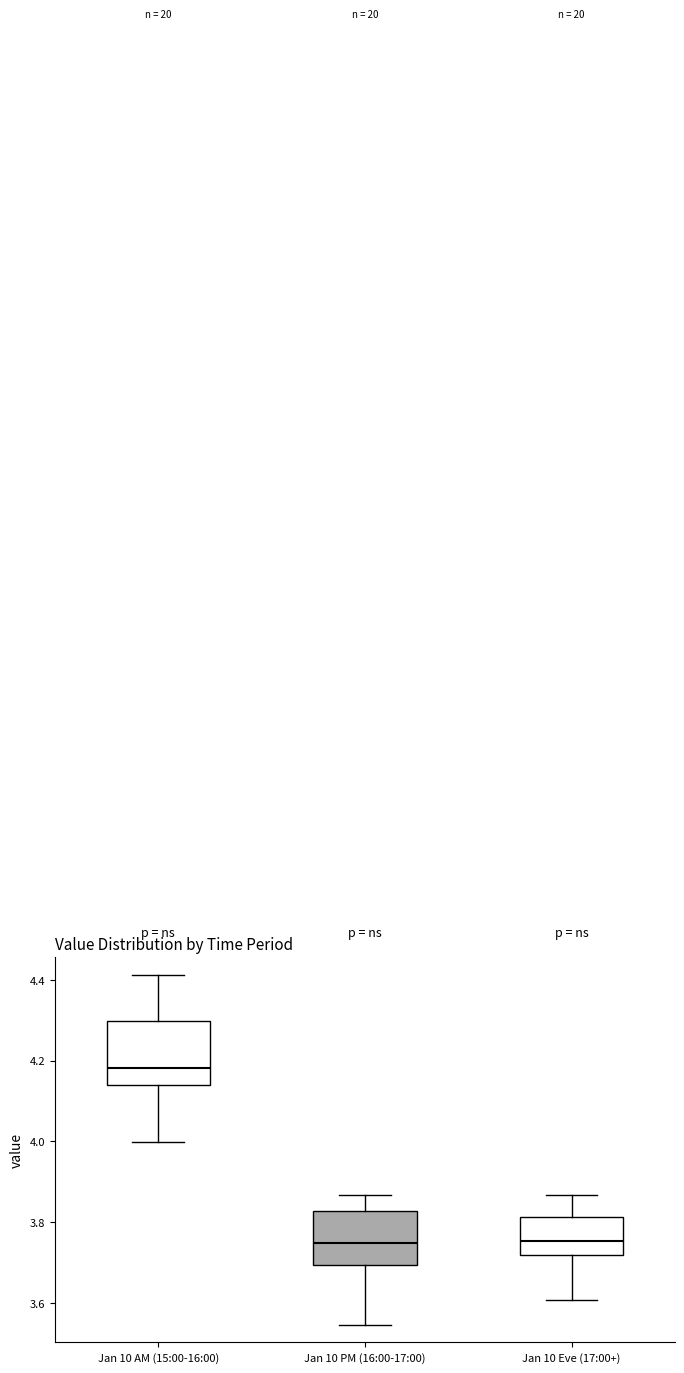

Reading left to right, read every box against the y-axis: the position of its median line, the range the box covers, and the ends of its whiskers. The values are not printed on the chart, so give them approximately, as read against the axis.

Jan 10 AM (15:00-16:00): median 4.18, box 4.14 to 4.30, whiskers 4.00 to 4.42
Jan 10 PM (16:00-17:00): median 3.74, box 3.70 to 3.82, whiskers 3.54 to 3.86
Jan 10 Eve (17:00+): median 3.76, box 3.72 to 3.82, whiskers 3.60 to 3.86